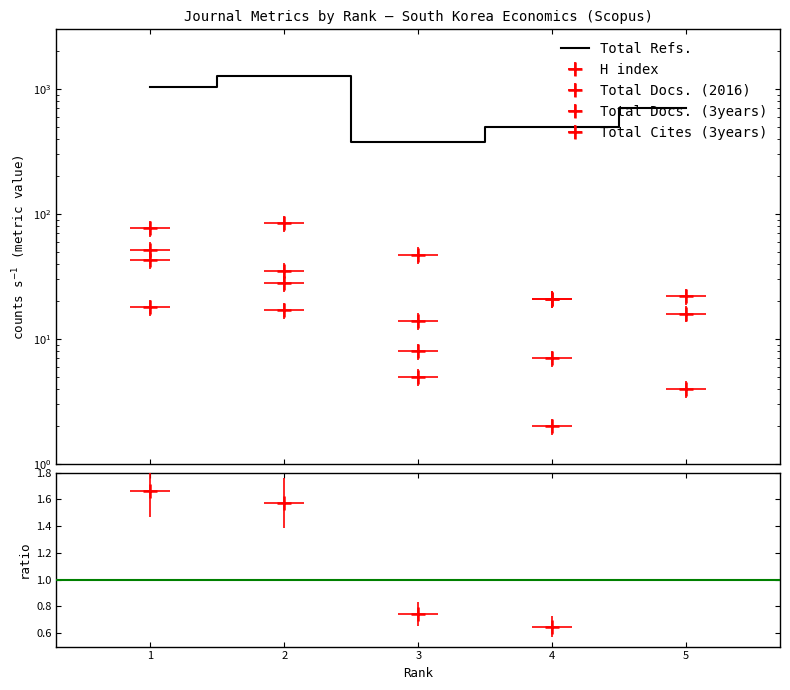

At which category is the sum across all series the highest?

2